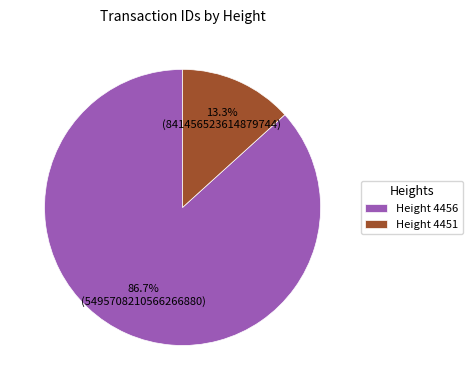

Is there a majority slice in this chart?

Yes